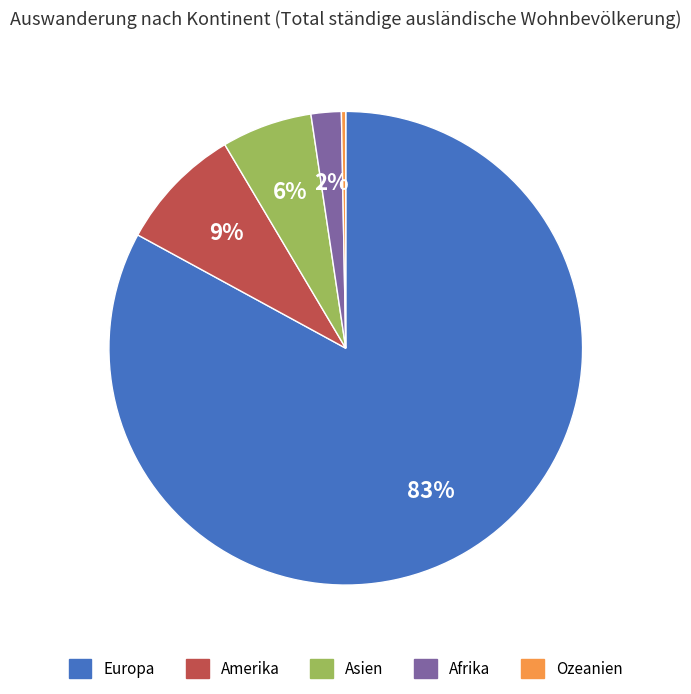

Combined, do Ozeanien and Europa account for over 50%?

Yes